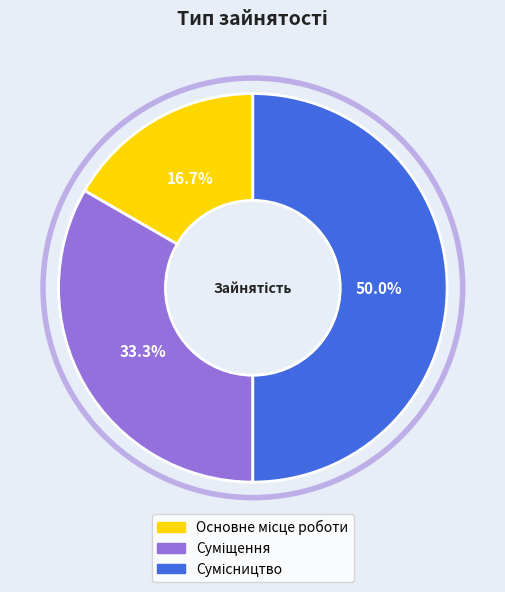

Which category has the biggest portion of the pie?

Сумісництво